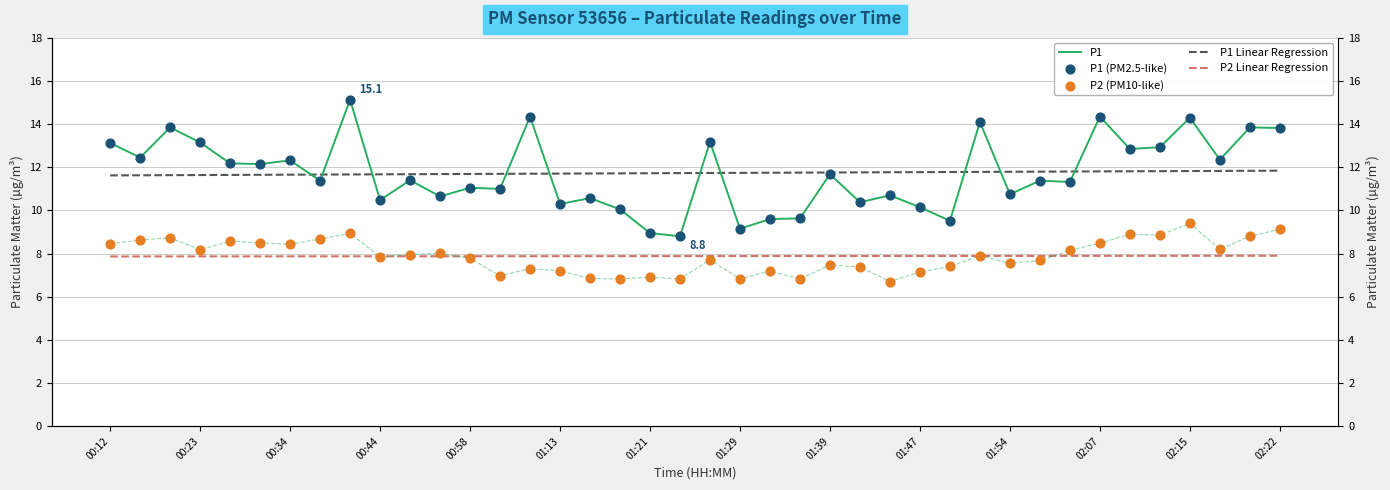

Which series has the largest Y range (max minus min)?

P1